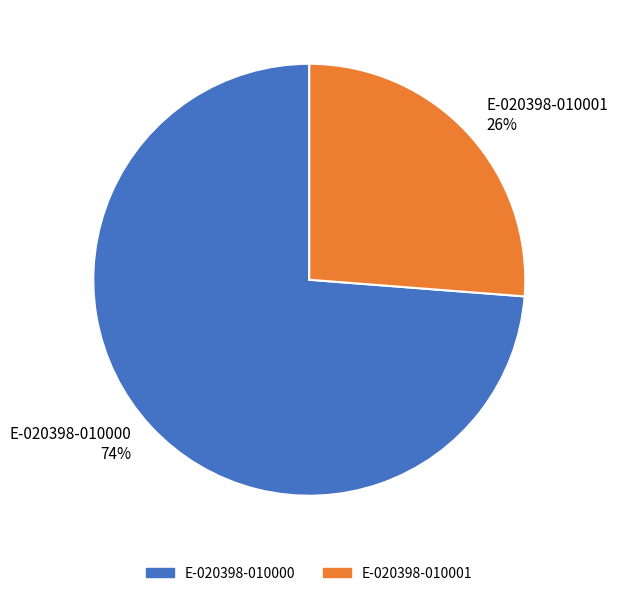

Do E-020398-010000 and E-020398-010001 together represent more than half of the pie?

Yes